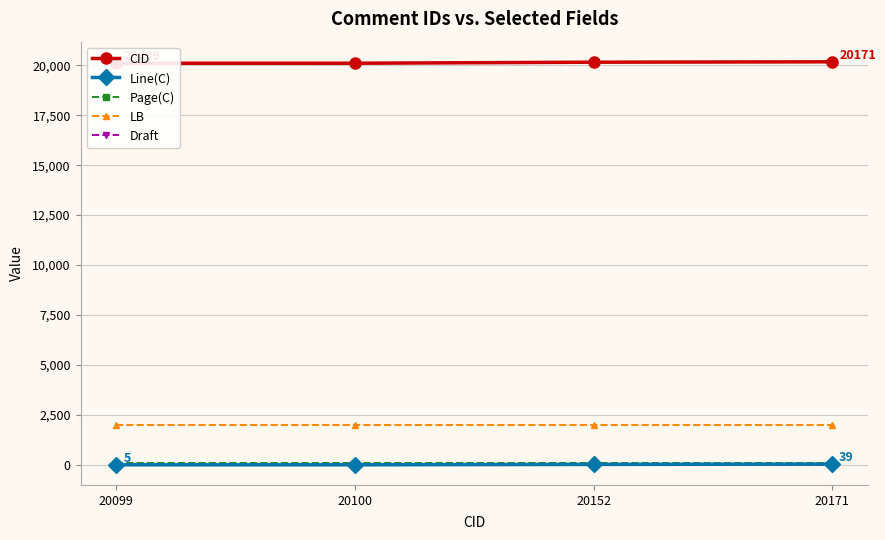

Which category has the lowest value in the Page(C) series?

20099